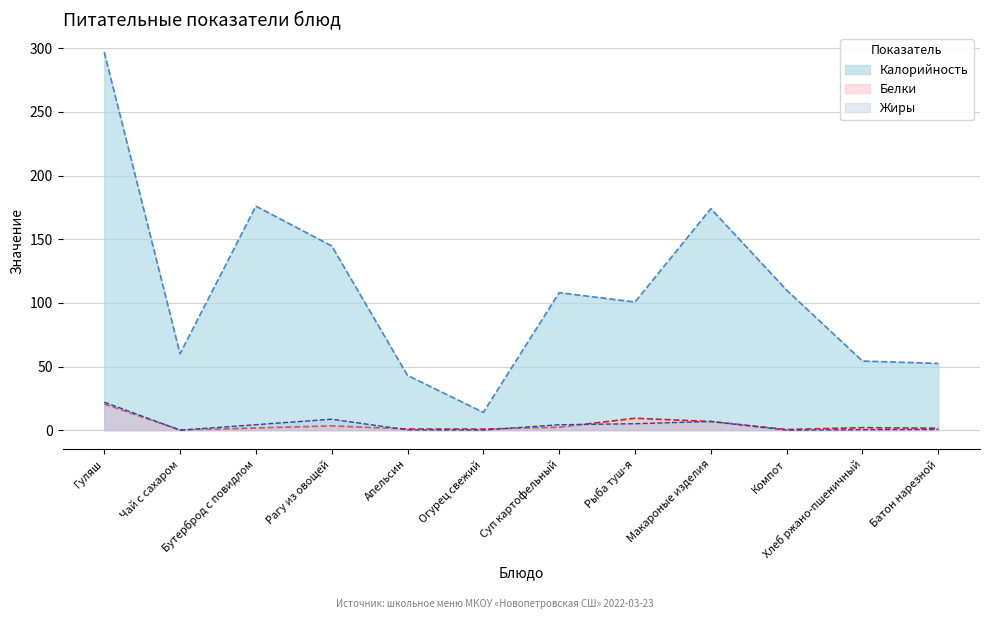

At which label does Жиры first exceed 4?

Гуляш